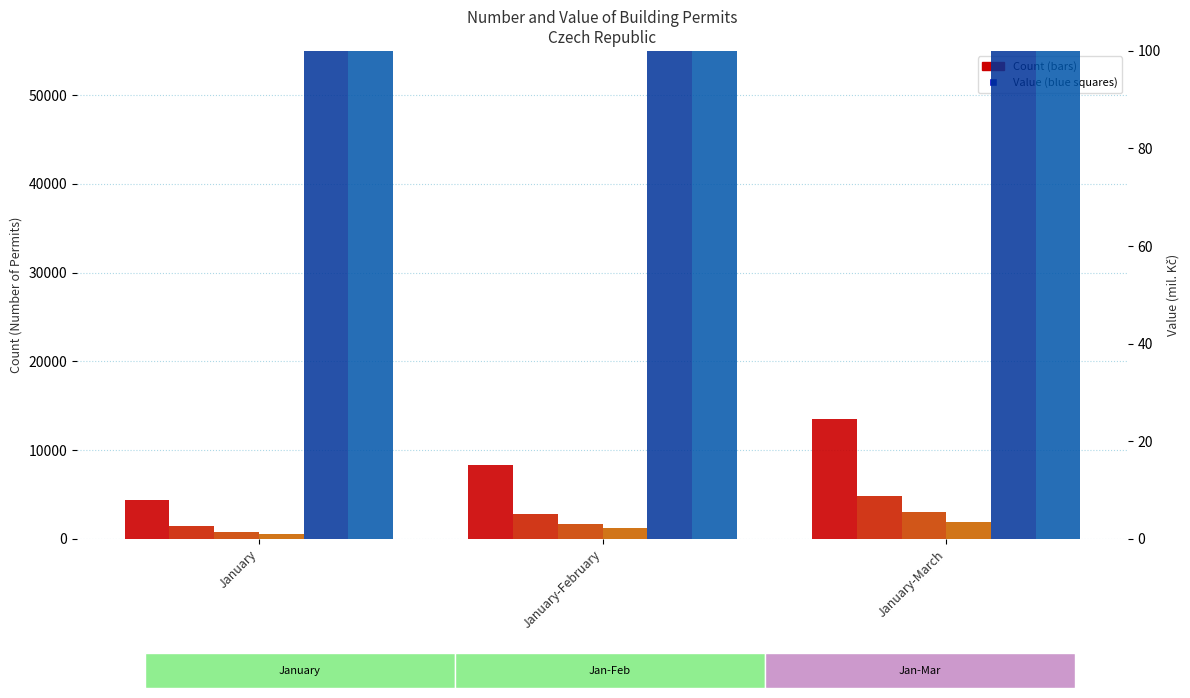

What is the sum of all nebytove Non-residential (Count) values?

3659